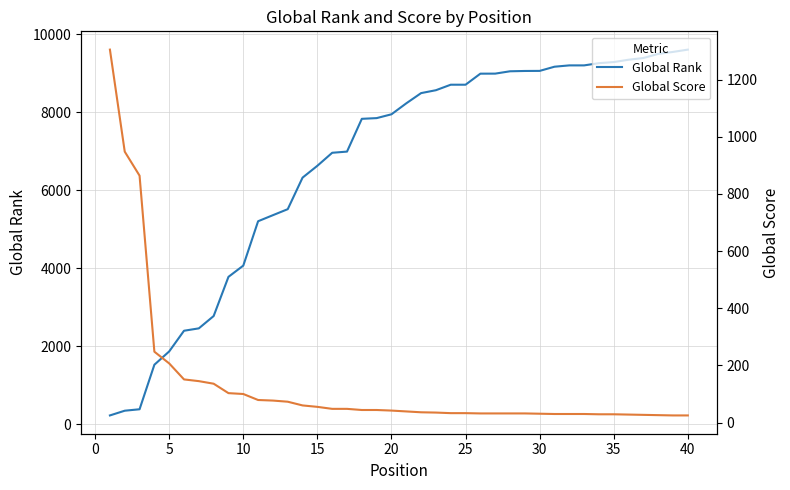

True or false: Global Score has more than 2 interior local peaks.

False